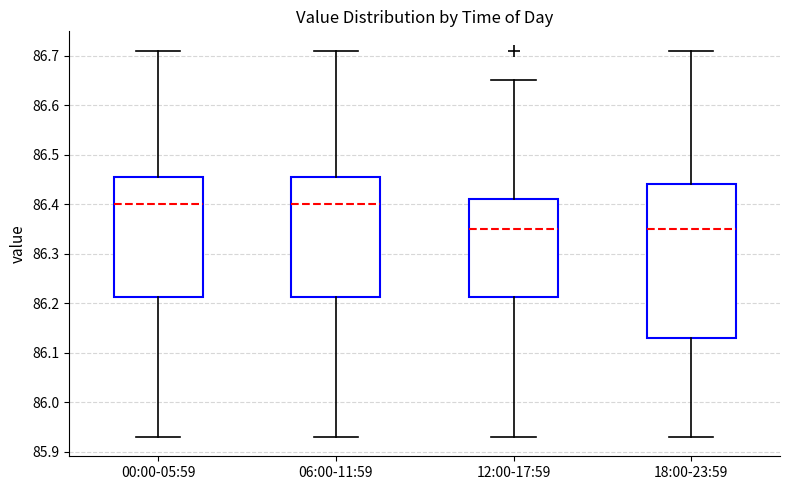

Reading left to right, read every box against the y-axis: the position of its median line, the range the box covers, and the ends of its whiskers. The values are not printed on the chart, so give them approximately, as read against the axis.

00:00-05:59: median 86.40, box 86.21 to 86.46, whiskers 85.93 to 86.71
06:00-11:59: median 86.40, box 86.21 to 86.46, whiskers 85.93 to 86.71
12:00-17:59: median 86.35, box 86.21 to 86.41, whiskers 85.93 to 86.65
18:00-23:59: median 86.35, box 86.13 to 86.44, whiskers 85.93 to 86.71